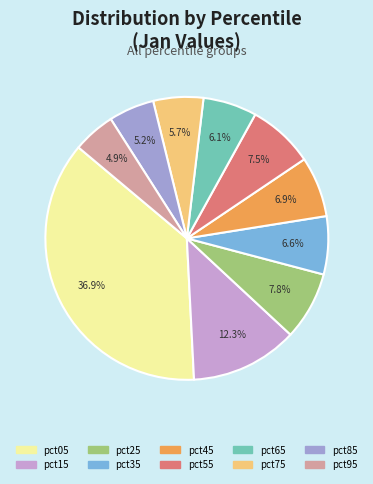

To the nearest percent, what is the difference between the pct35 and pct75 slice percentages?

1%